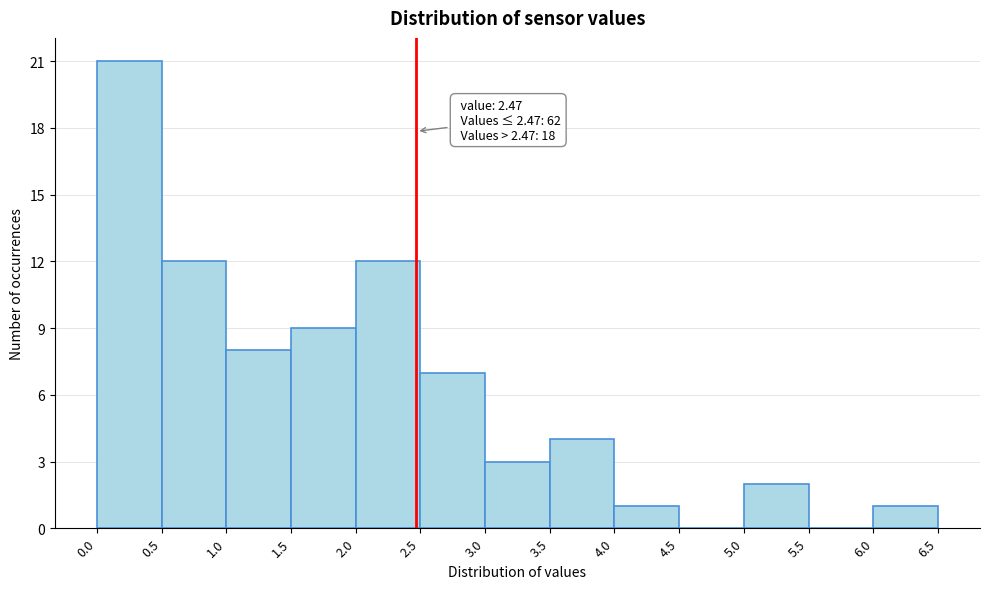

Which range on the x-axis has the tallest bar?

0.0 to 0.5